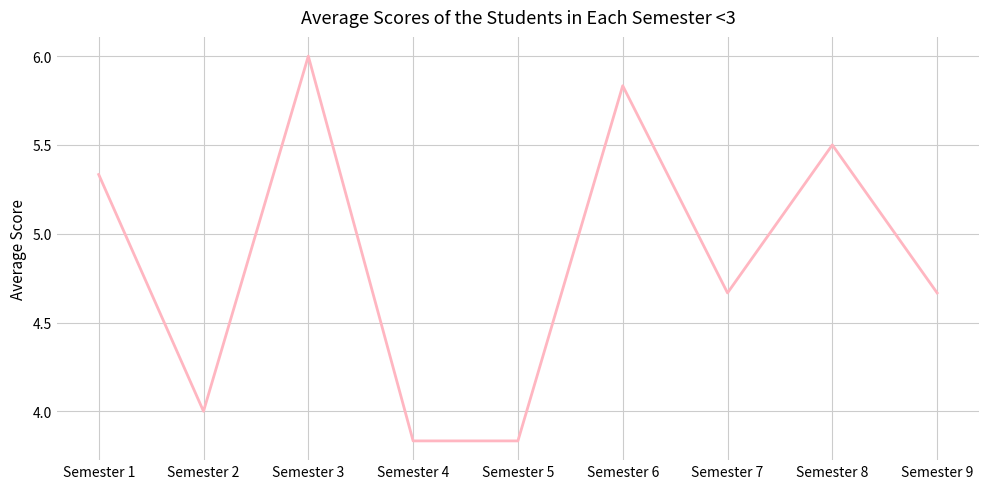

Is this an area chart (filled region under the line)?

No